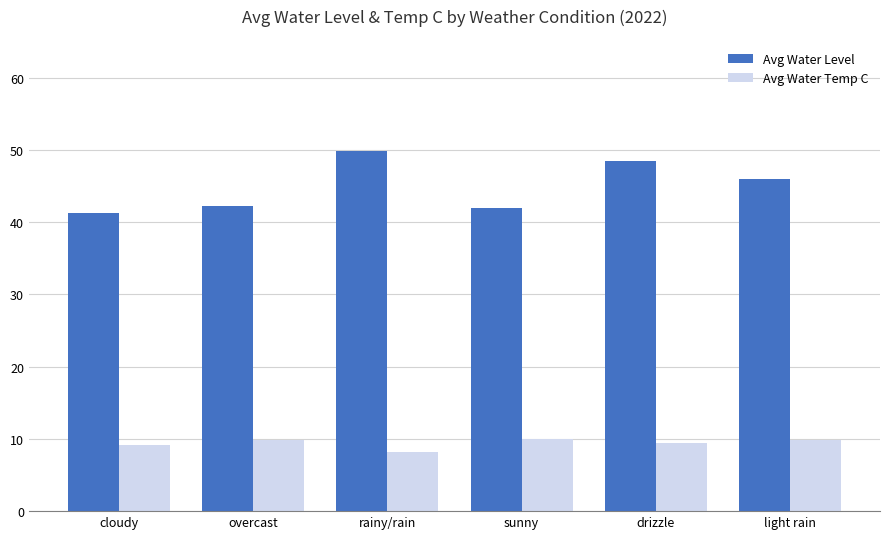

Which series has the widest spread of values?

Avg Water Level